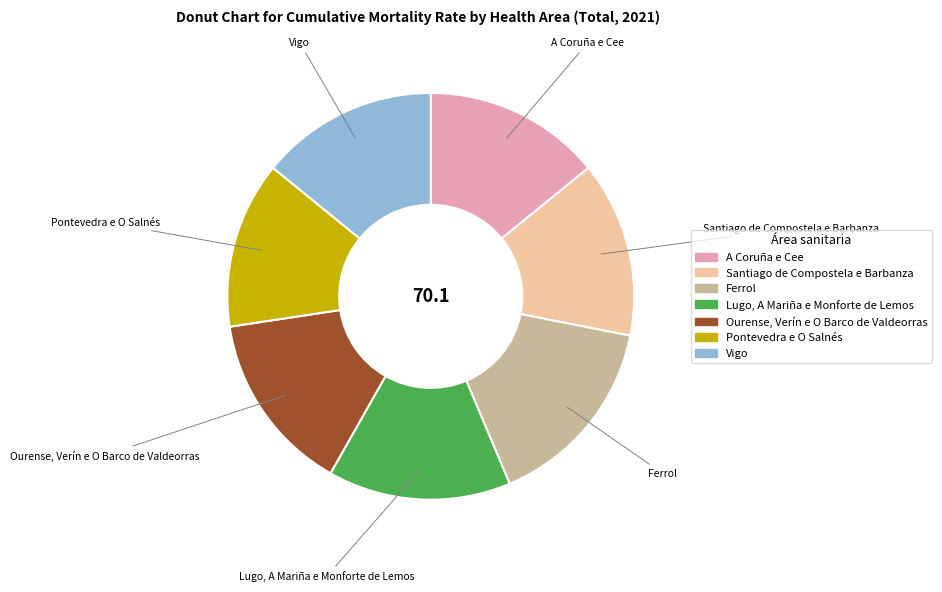

How many segments does this pie chart have?

7